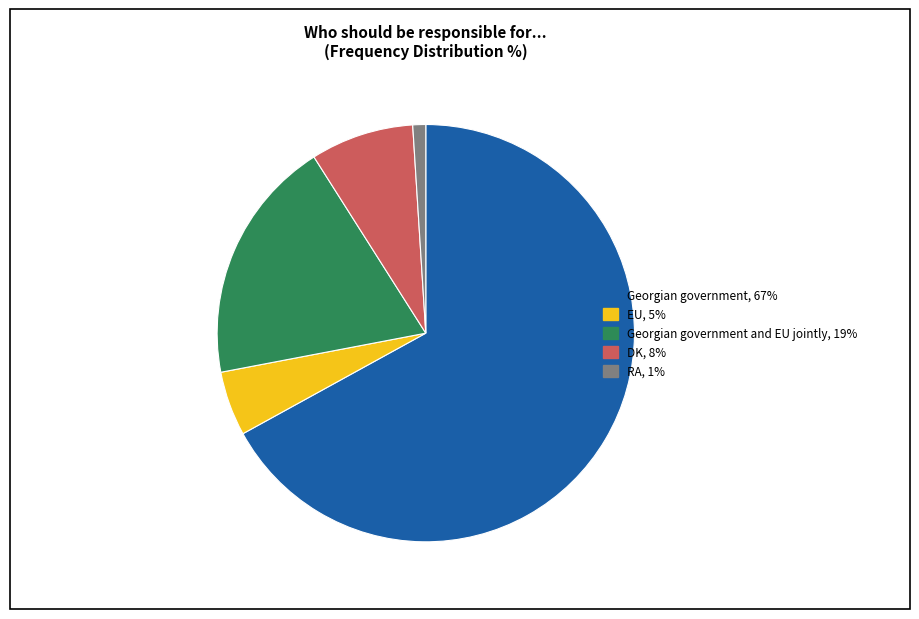

Rank the categories by value from lowest to highest.

RA, 1%, EU, 5%, DK, 8%, Georgian government and EU jointly, 19%, Georgian government, 67%